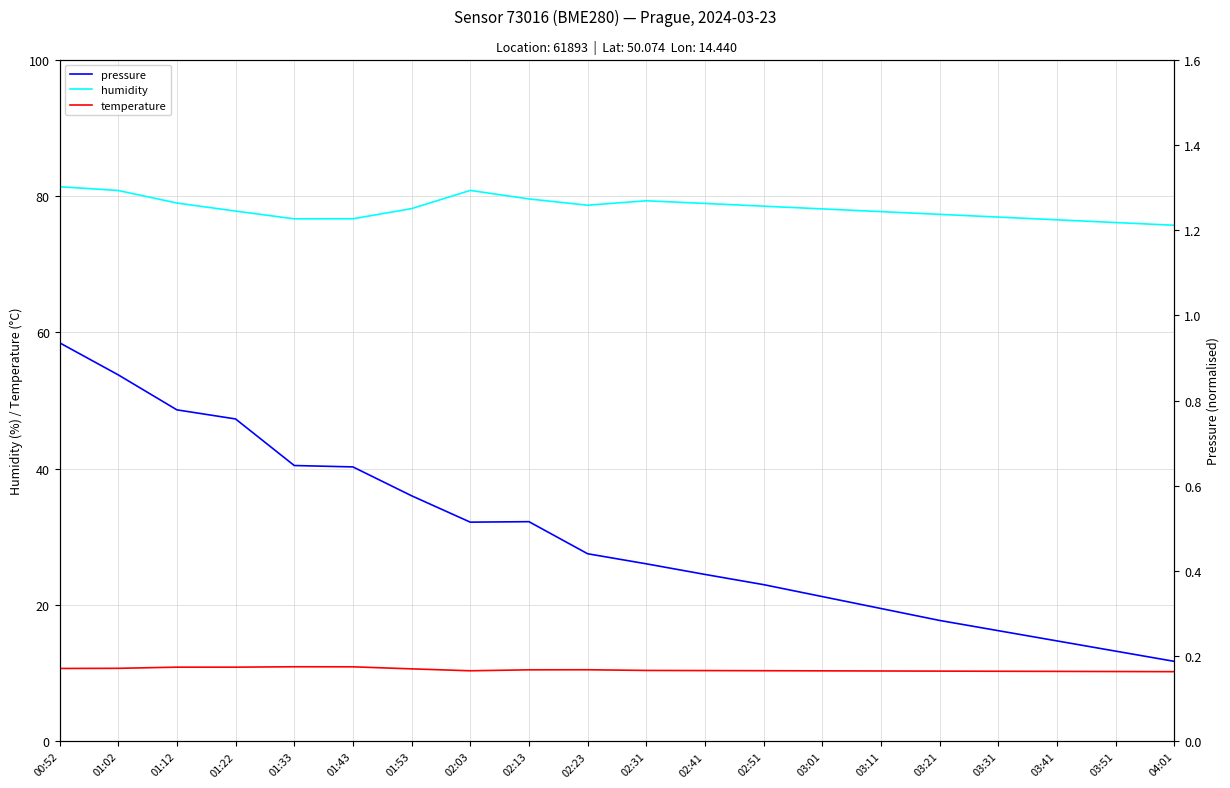

Is the value of pressure at 01:22 greater than the value of temperature at 03:51?

No